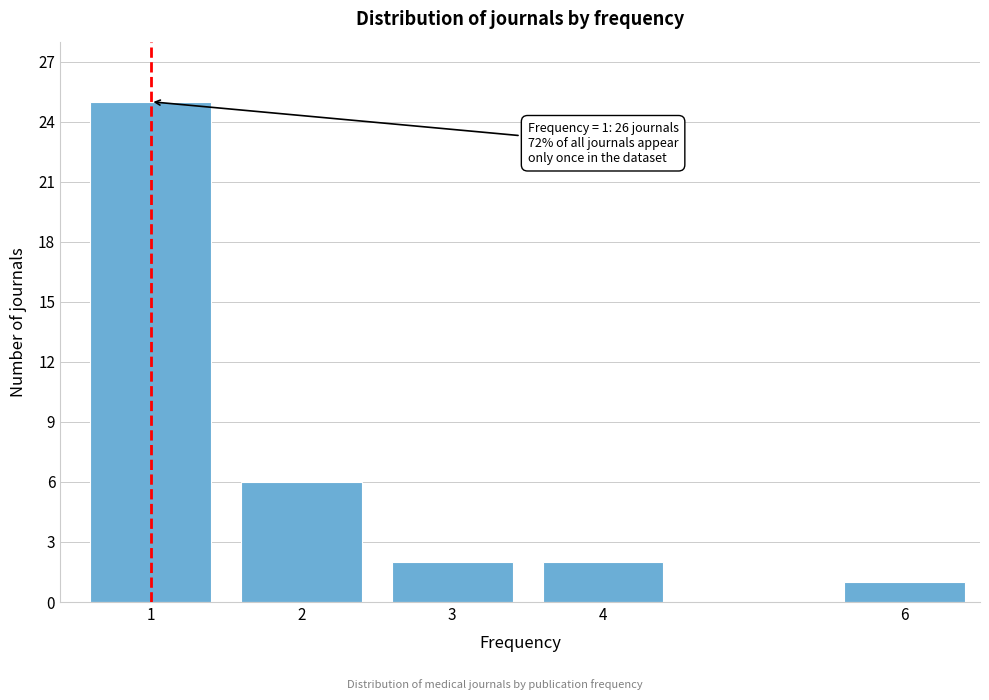

Reading left to right, list all the values displayed in this chart.

1=25	2=6	3=2	4=2	6=1